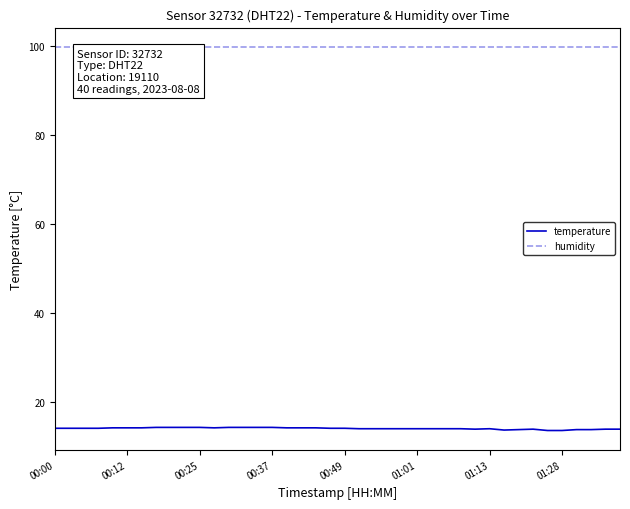

Count the number of data series in this chart.

2